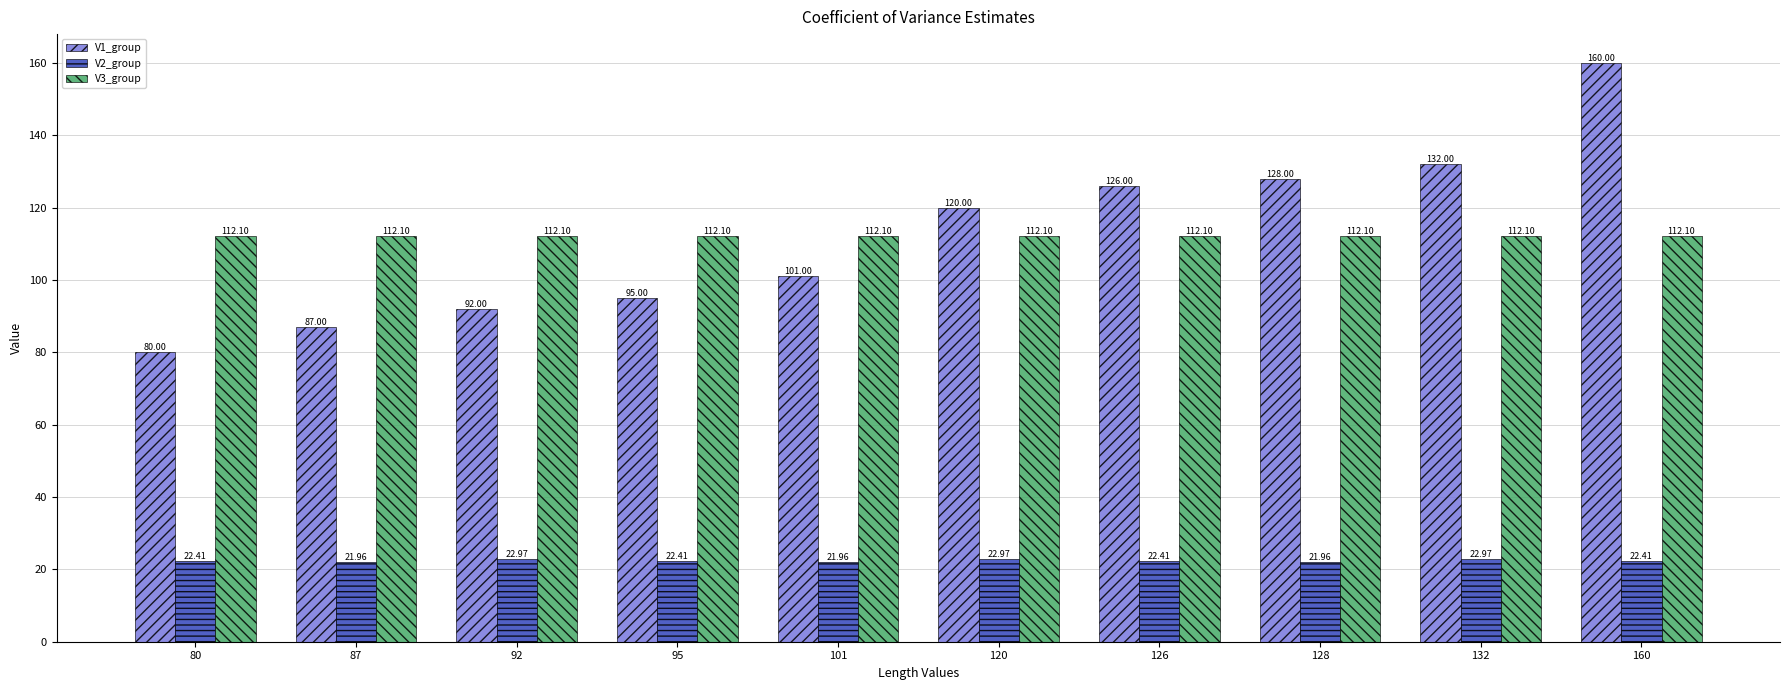

What is the total value across all series at 120?

255.1